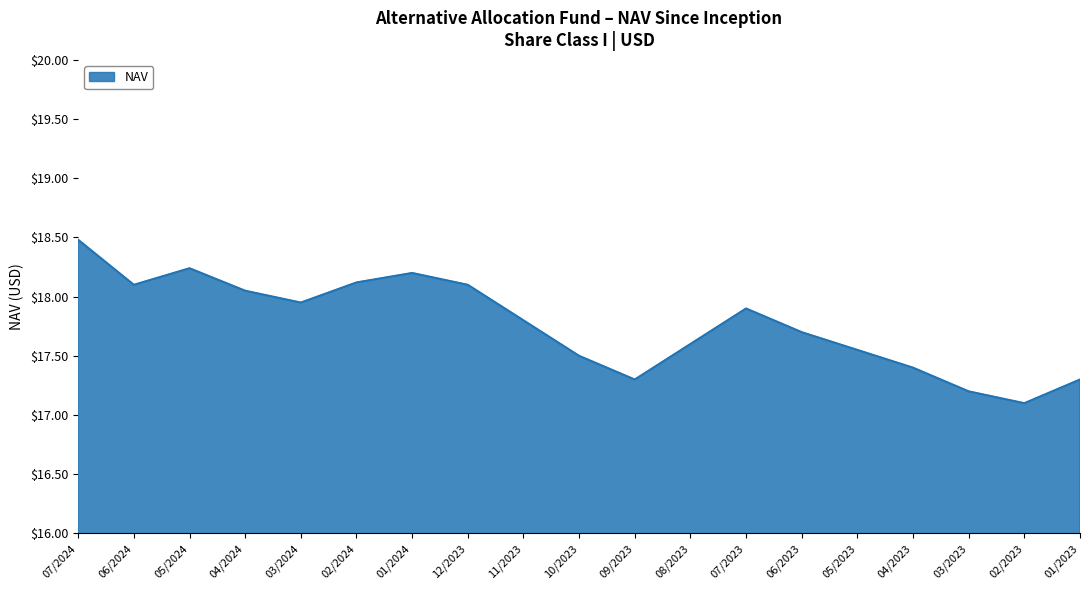

How many interior local peaks (higher than both neighbors) does the data have?

3